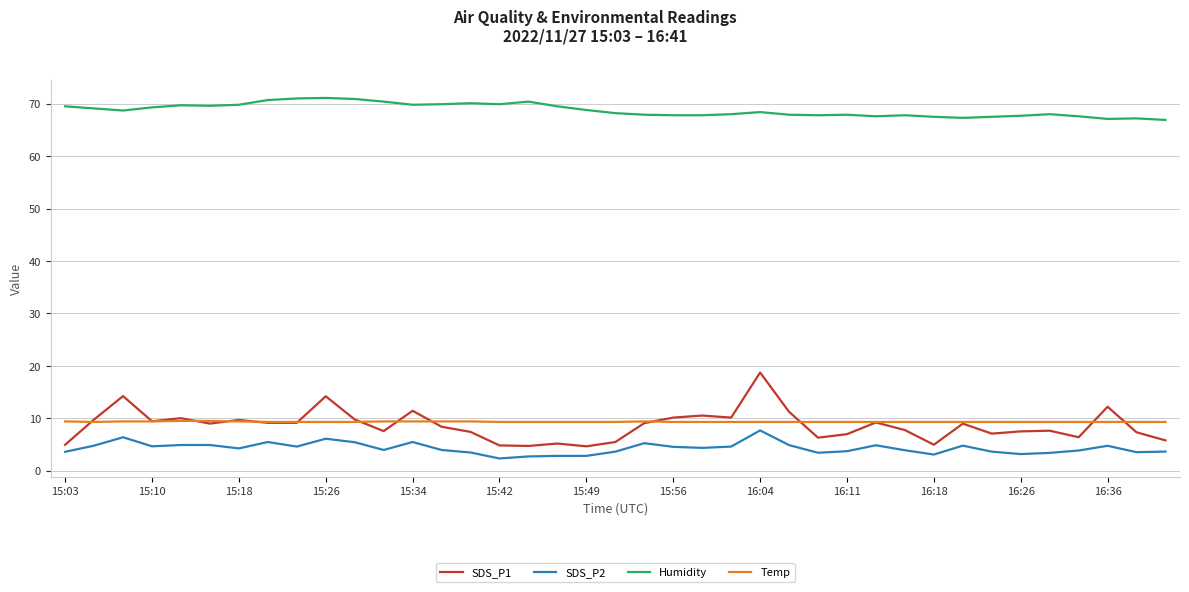

True or false: SDS_P1 and Humidity intersect in this chart.

False